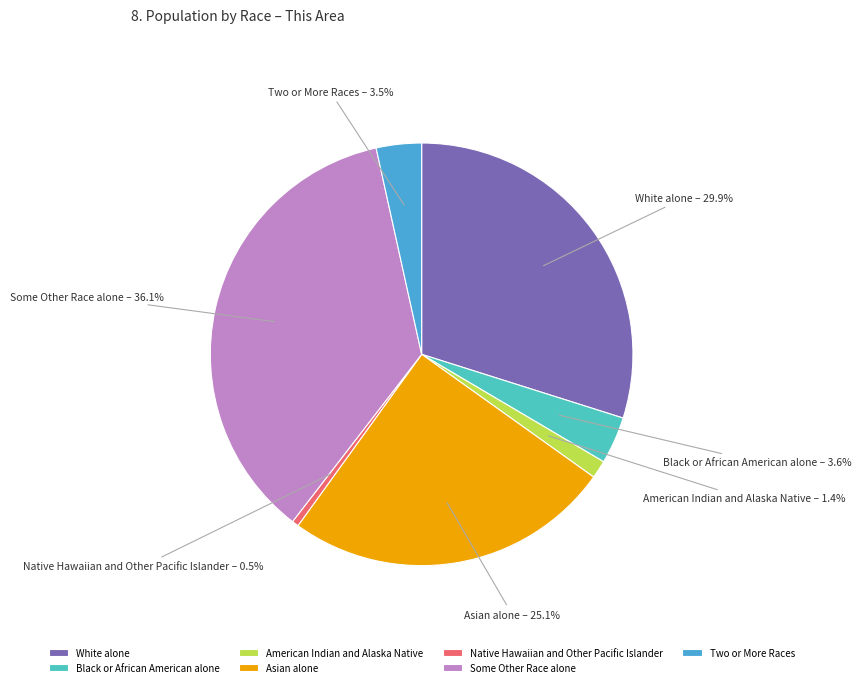

True or false: White alone accounts for 30% of the total.

True